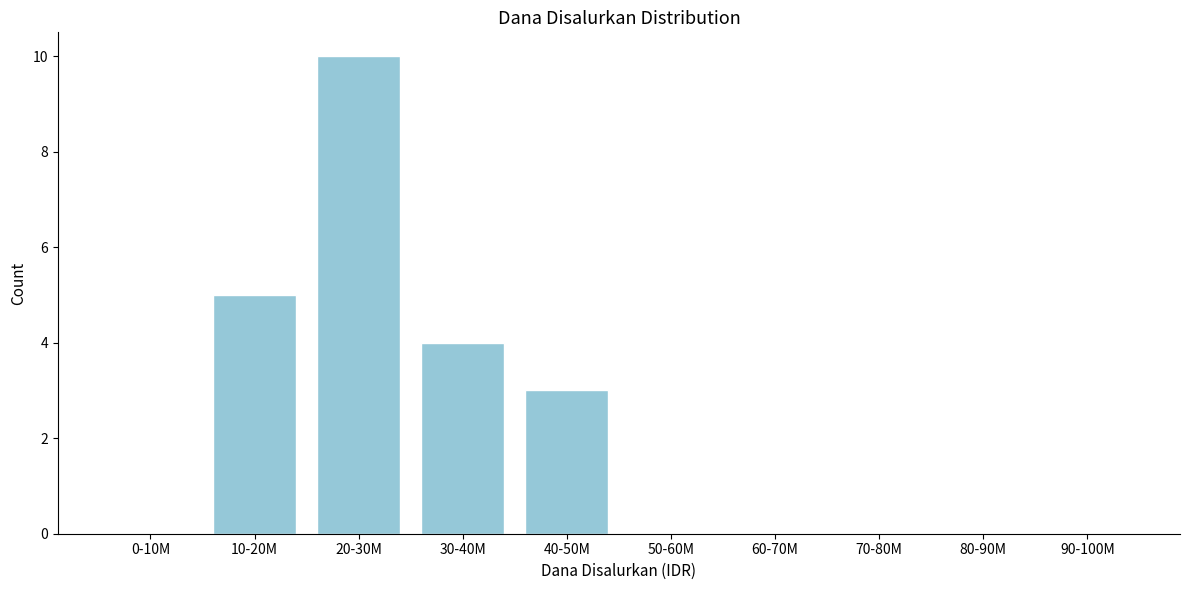

Reading right to left, extract all data points from this chart.

90-100M=0	80-90M=0	70-80M=0	60-70M=0	50-60M=0	40-50M=3	30-40M=4	20-30M=10	10-20M=5	0-10M=0